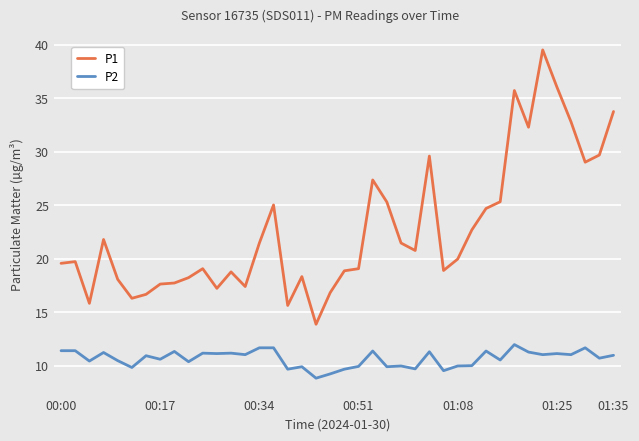

What is the greatest value displayed?

39.5